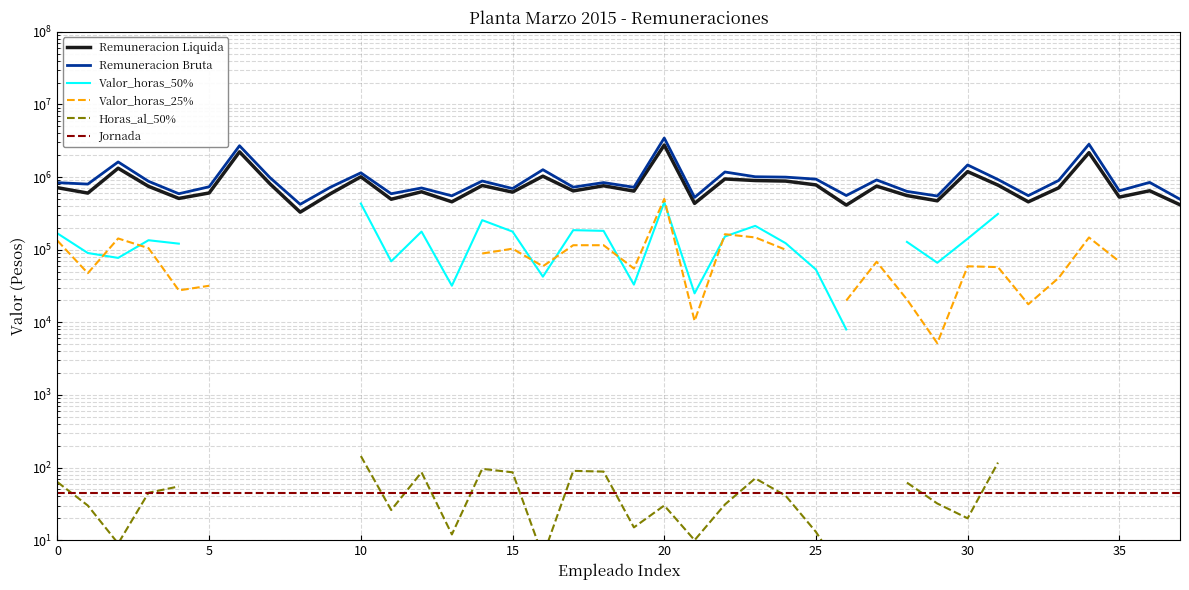

What is the label of the 2nd point from the right?

36